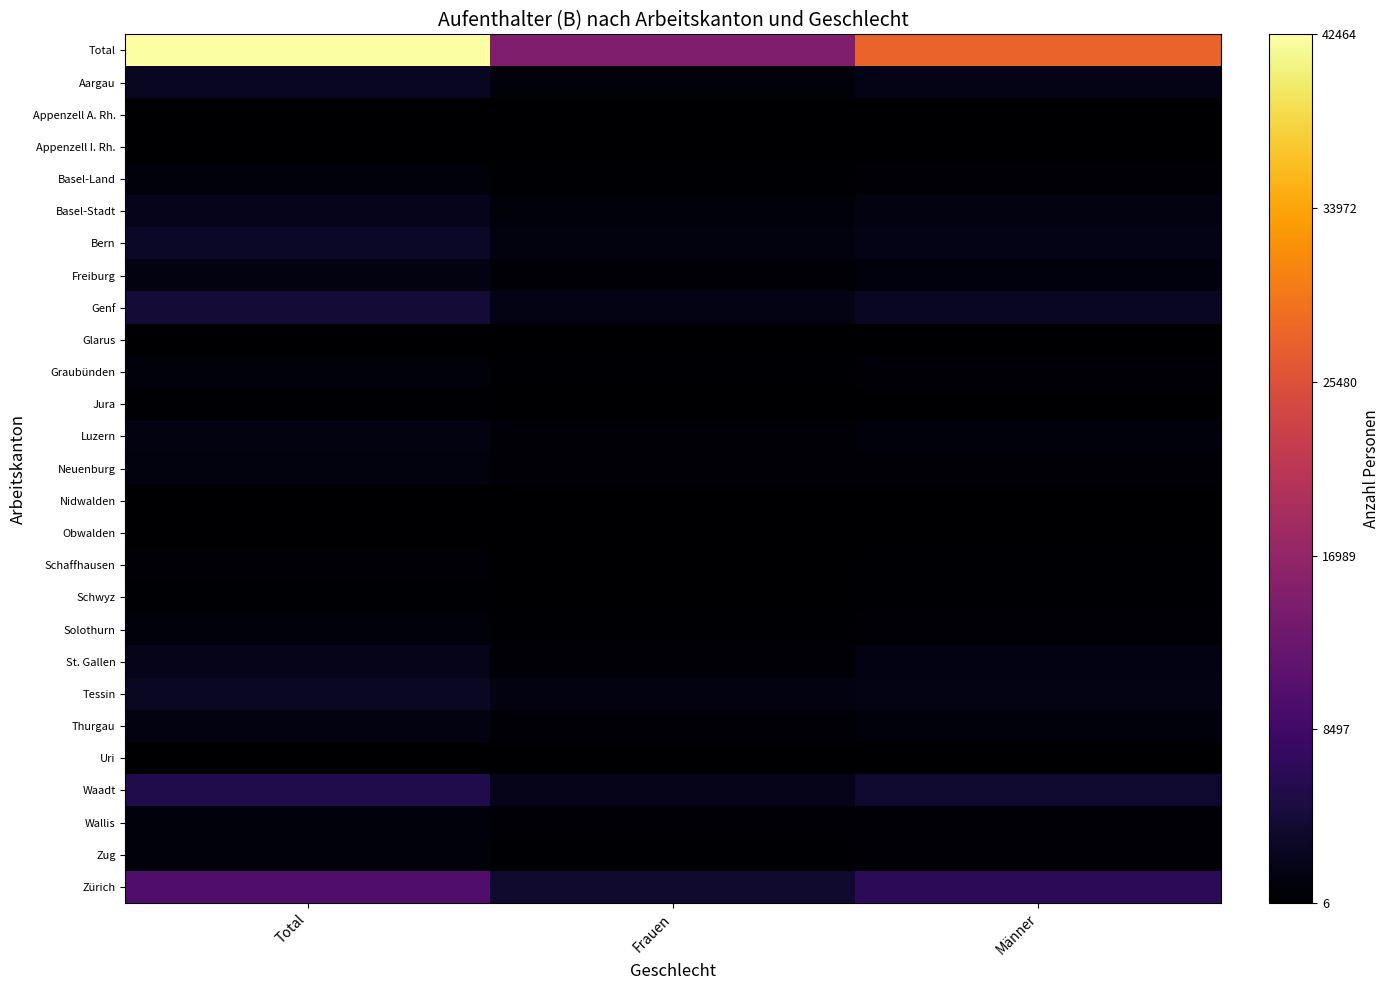

Reading right to left, list all the values displayed in this chart.

Total: Männer=27671	Frauen=14793	Total=42464
Aargau: Männer=1775	Frauen=722	Total=2497
Appenzell A. Rh.: Männer=113	Frauen=55	Total=168
Appenzell I. Rh.: Männer=26	Frauen=6	Total=32
Basel-Land: Männer=545	Frauen=322	Total=867
Basel-Stadt: Männer=1217	Frauen=827	Total=2044
Bern: Männer=1811	Frauen=1108	Total=2919
Freiburg: Männer=844	Frauen=386	Total=1230
Genf: Männer=2589	Frauen=1552	Total=4141
Glarus: Männer=54	Frauen=20	Total=74
Graubünden: Männer=439	Frauen=284	Total=723
Jura: Männer=139	Frauen=60	Total=199
Luzern: Männer=907	Frauen=424	Total=1331
Neuenburg: Männer=634	Frauen=370	Total=1004
Nidwalden: Männer=94	Frauen=41	Total=135
Obwalden: Männer=82	Frauen=38	Total=120
Schaffhausen: Männer=305	Frauen=123	Total=428
Schwyz: Männer=220	Frauen=112	Total=332
Solothurn: Männer=622	Frauen=230	Total=852
St. Gallen: Männer=1340	Frauen=607	Total=1947
Tessin: Männer=1604	Frauen=1200	Total=2804
Thurgau: Männer=848	Frauen=341	Total=1189
Uri: Männer=86	Frauen=30	Total=116
Waadt: Männer=3559	Frauen=1887	Total=5446
Wallis: Männer=625	Frauen=360	Total=985
Zug: Männer=592	Frauen=222	Total=814
Zürich: Männer=6601	Frauen=3466	Total=10067